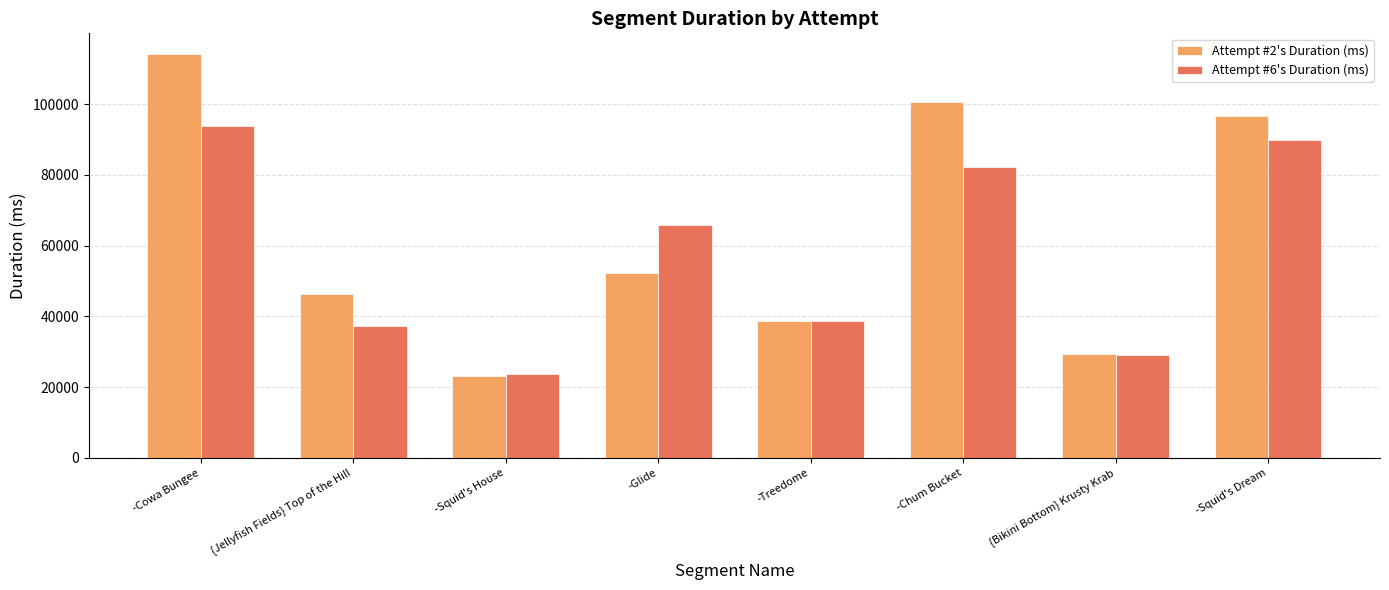

The Attempt #2's Duration (ms) series shows 45386 at {Bikini Bottom} Krusty Krab. True or false?

False